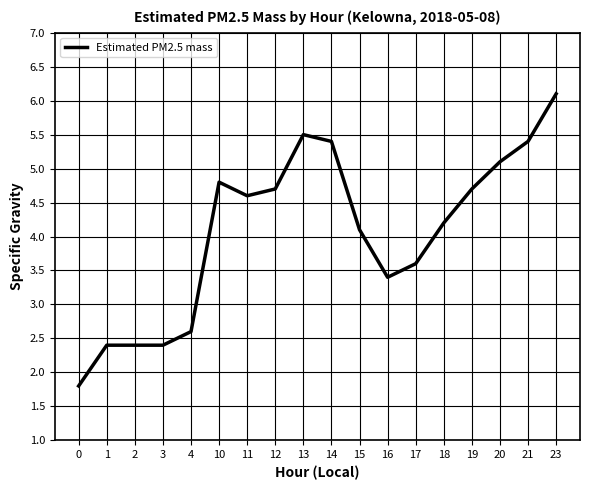

What value does the data have at 23?

6.1